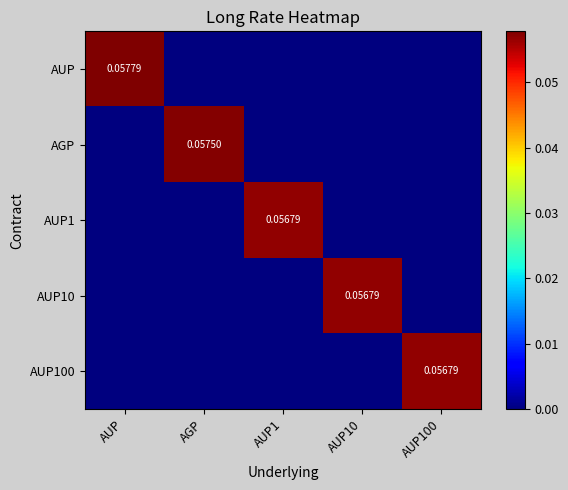

At AGP, list the series in order from smallest to largest.

AUP, AUP1, AUP10, AUP100, AGP